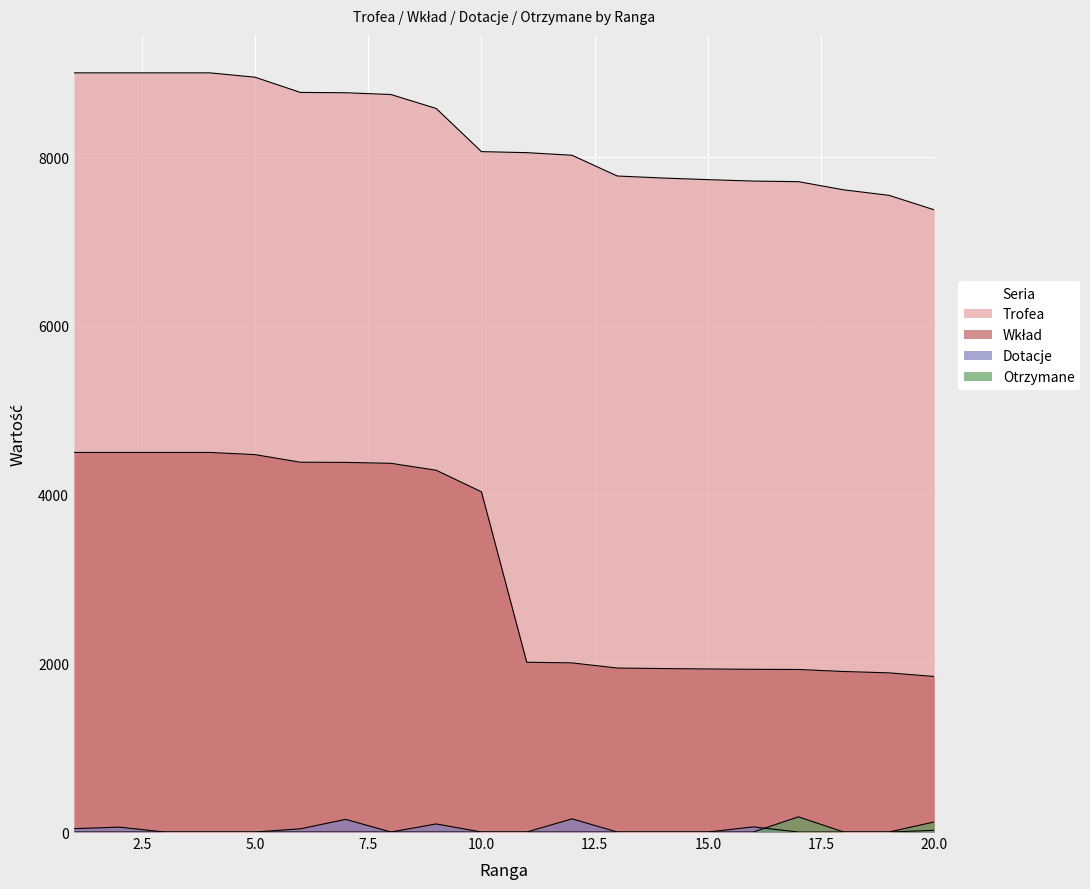

True or false: Trofea has a value of 8743 at 8.

True